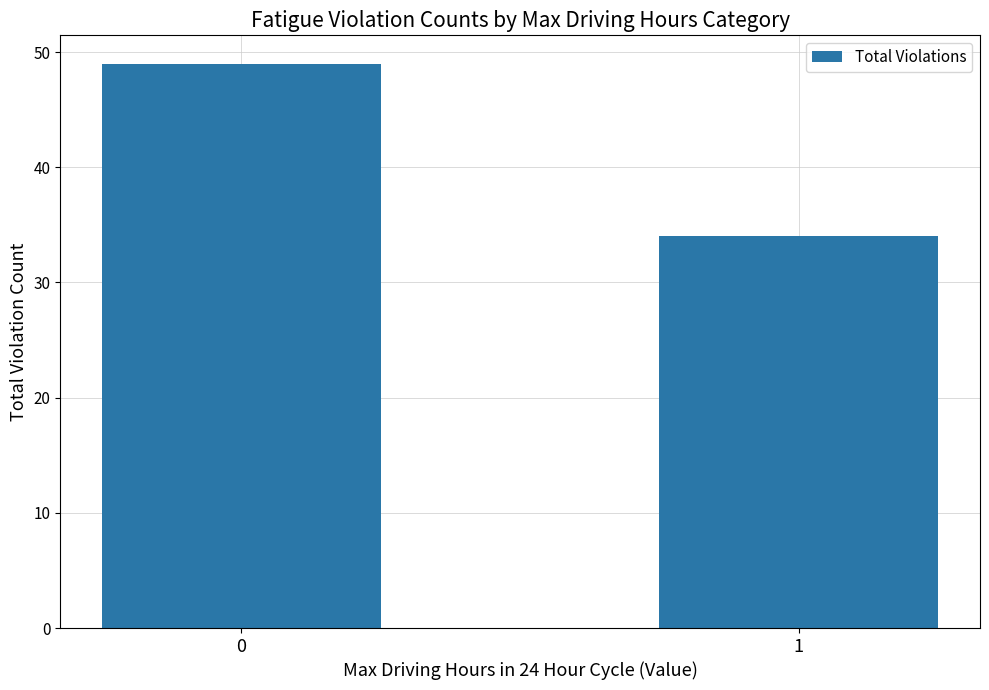

Is it true that the value at 1 is 34?

True